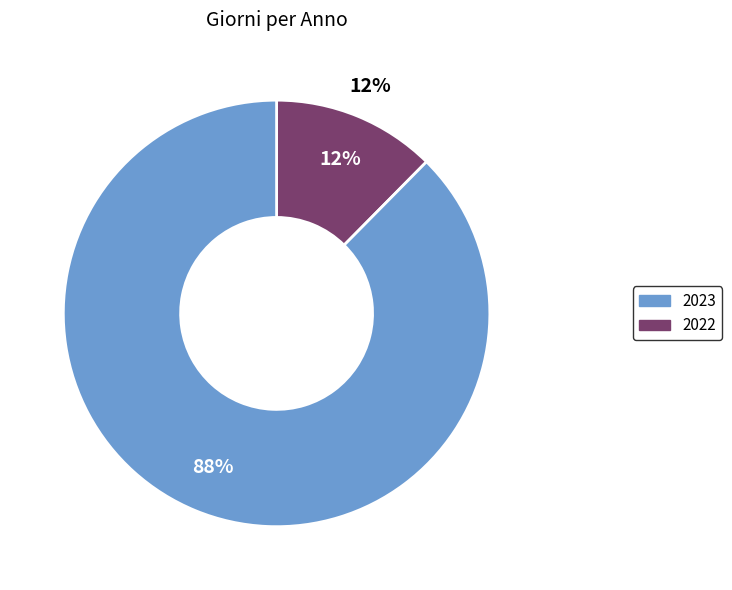

What is the largest slice in the pie chart?

2023